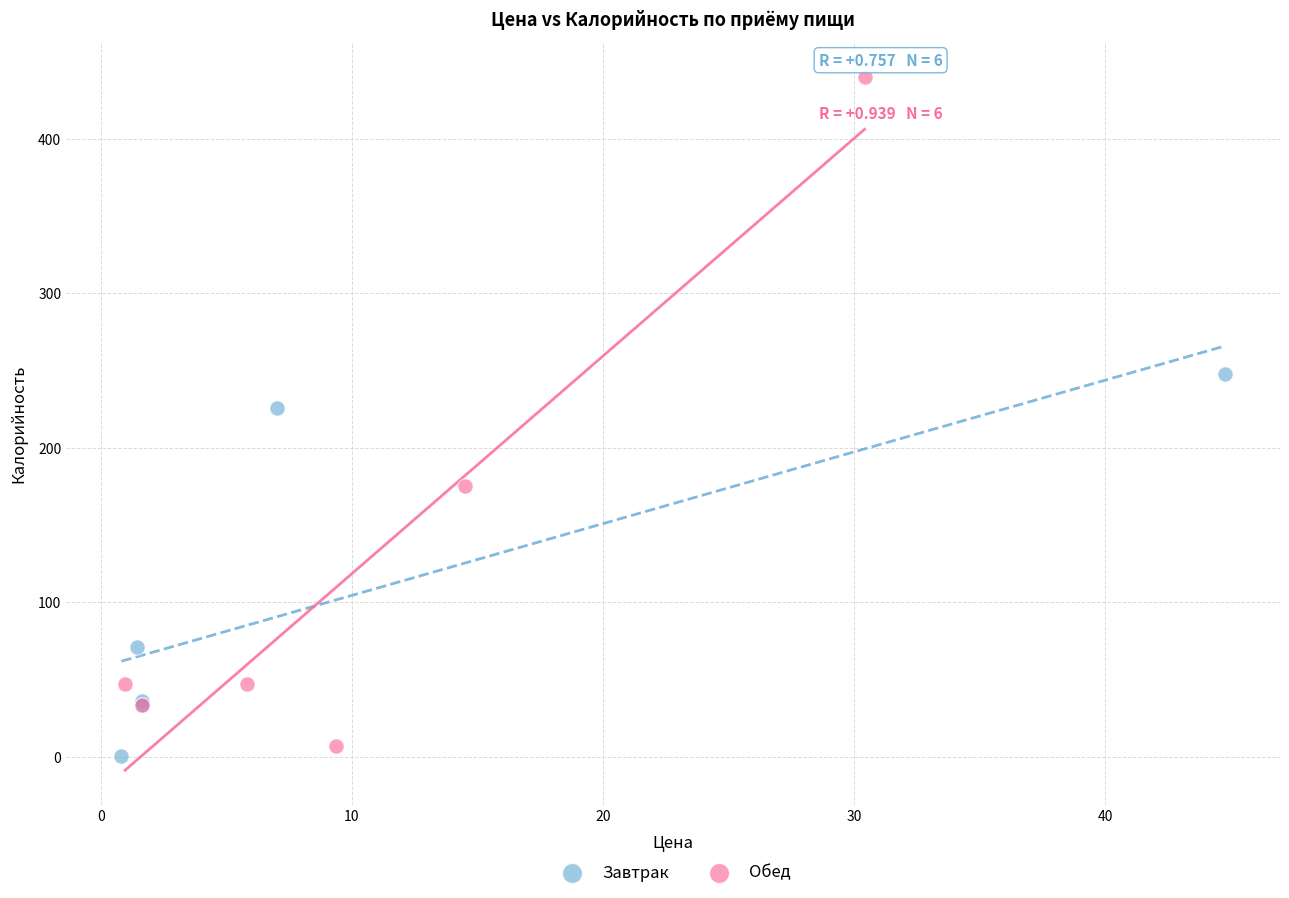

Which series contains the highest Y value?

Обед